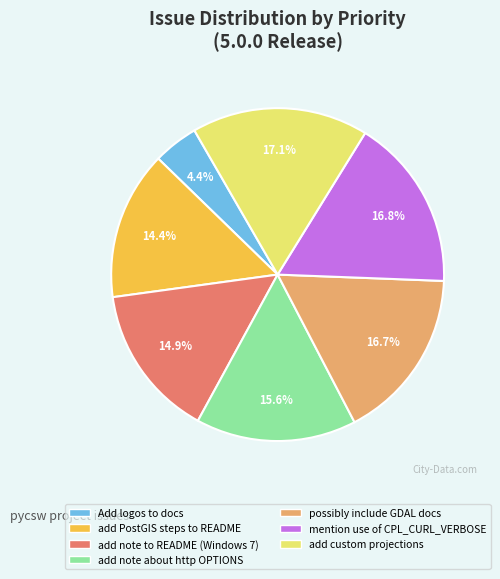

What percentage is NOT represented by mention use of CPL_CURL_VERBOSE?

83.2%